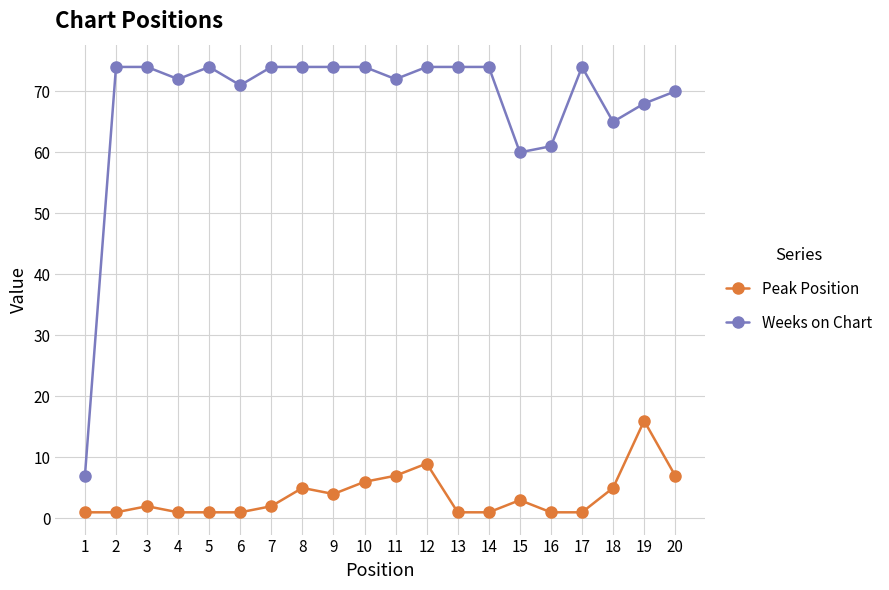

Read the Weeks on Chart value at 3, to the nearest 5.

75